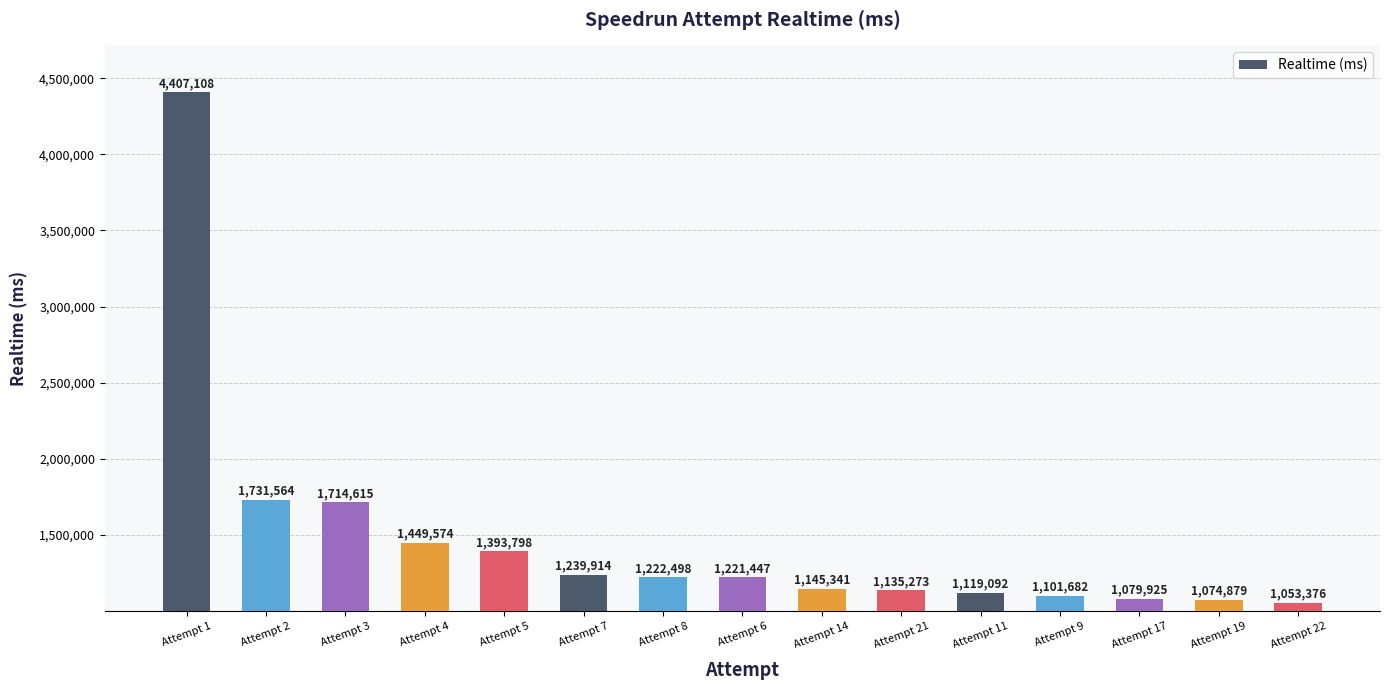

Are the bars horizontal?

No